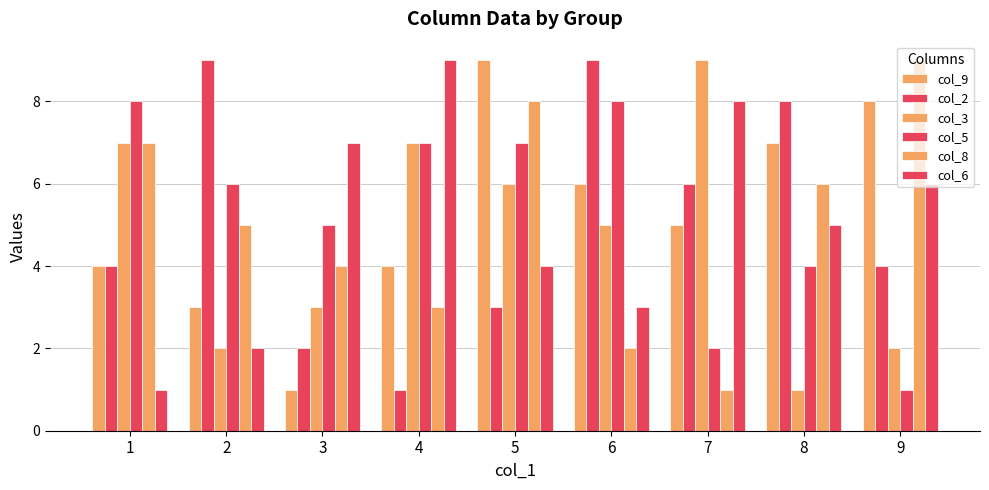

Which series has the largest total across all categories?

col_5